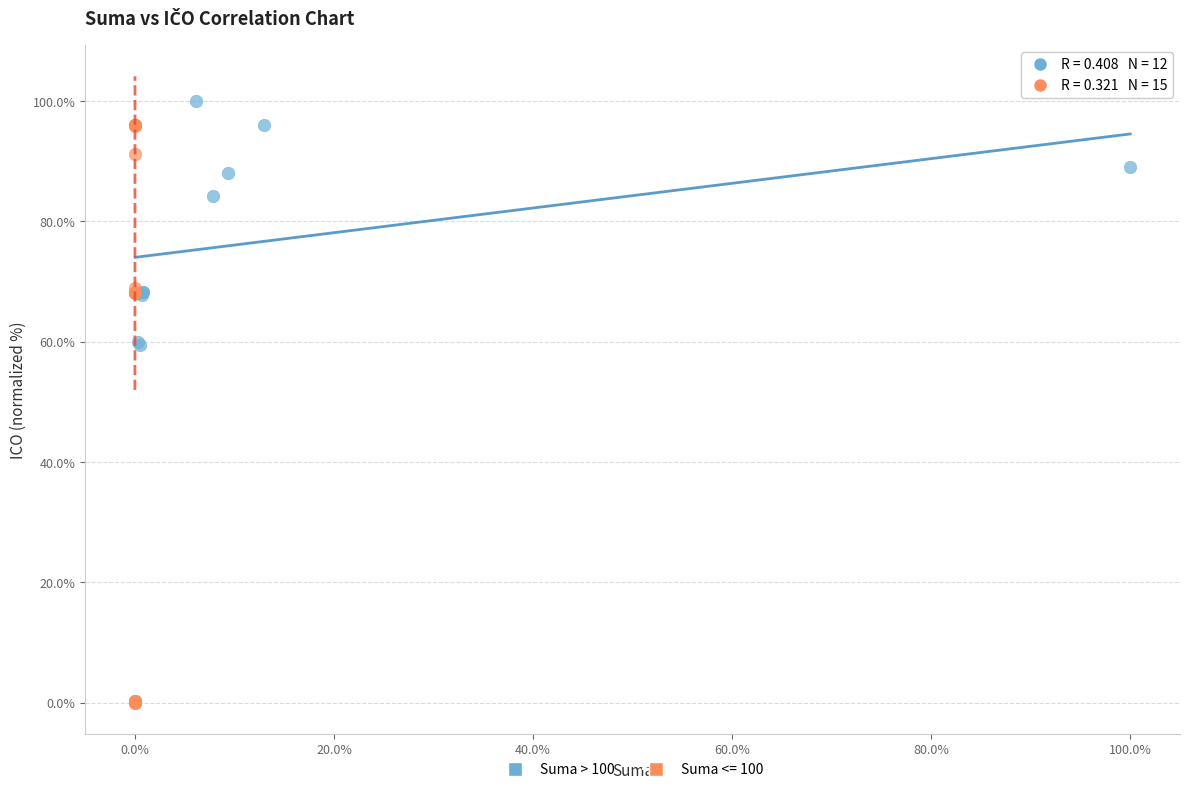

Which series has the widest spread of Y values?

Suma <= 100